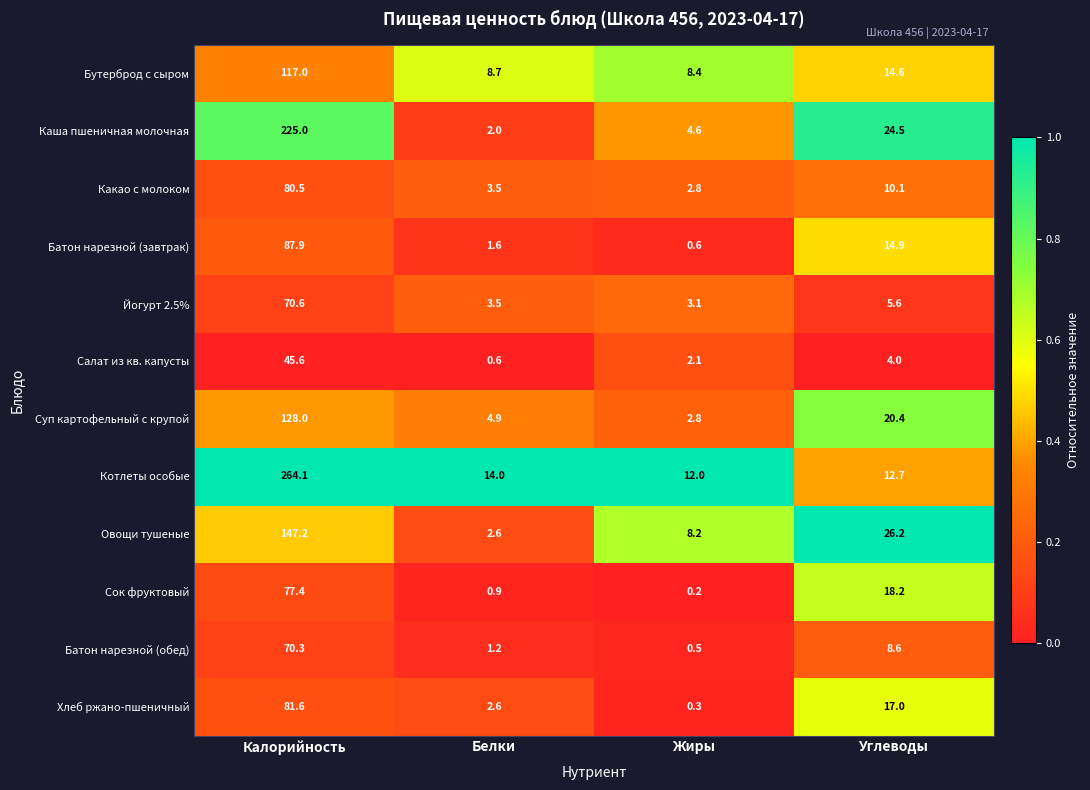

At which label does Каша пшеничная молочная first exceed 24?

Калорийность